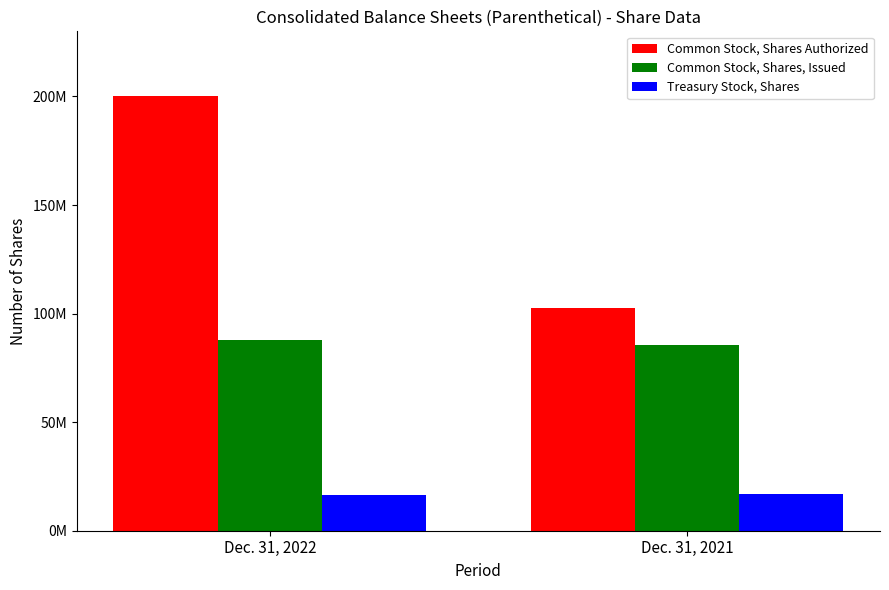

Rank the series at Dec. 31, 2021 from lowest to highest value.

Treasury Stock, Shares, Common Stock, Shares, Issued, Common Stock, Shares Authorized